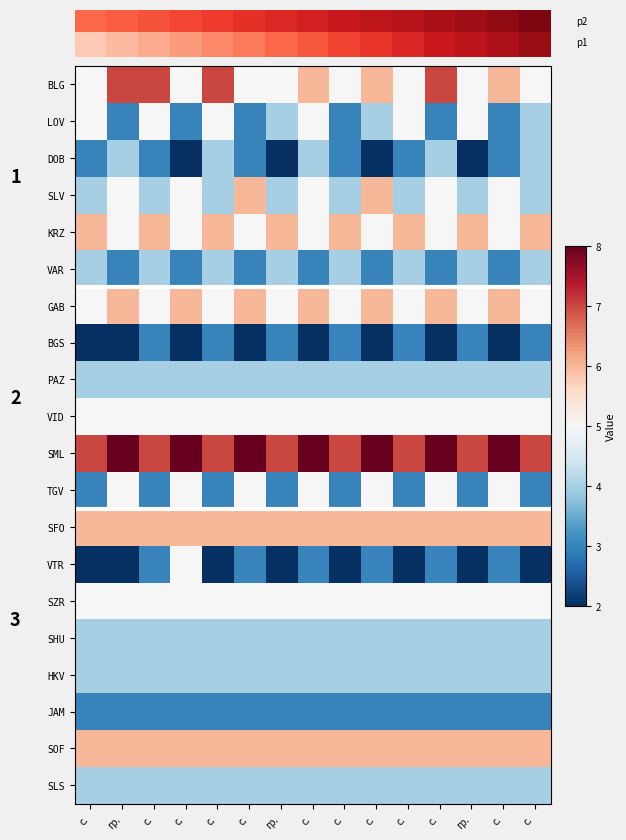

The GAB series shows 3 at с.. True or false?

False